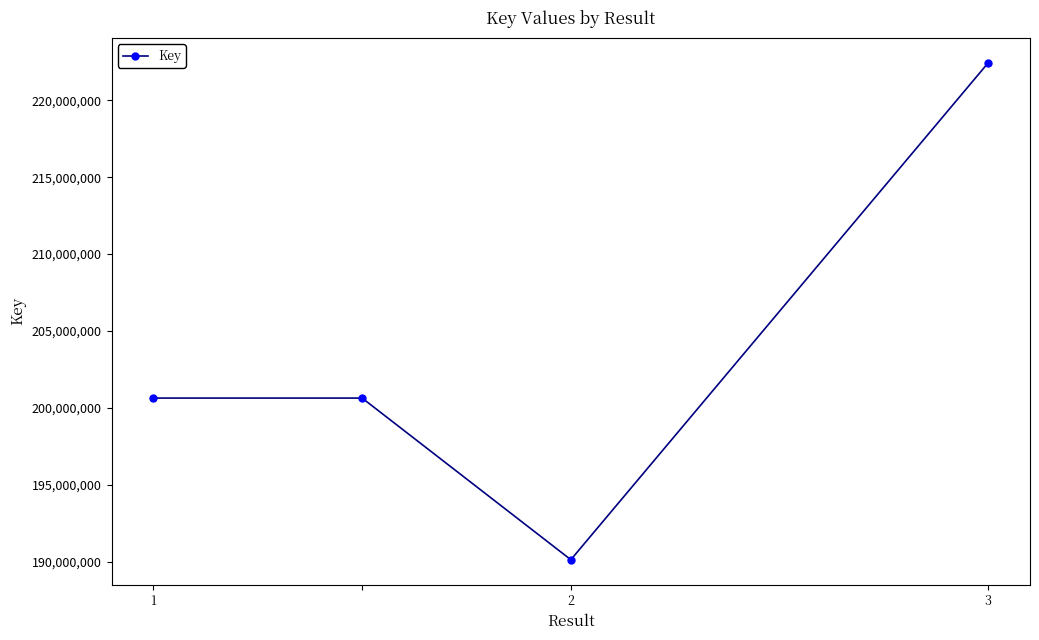

Is this an area chart (filled region under the line)?

No